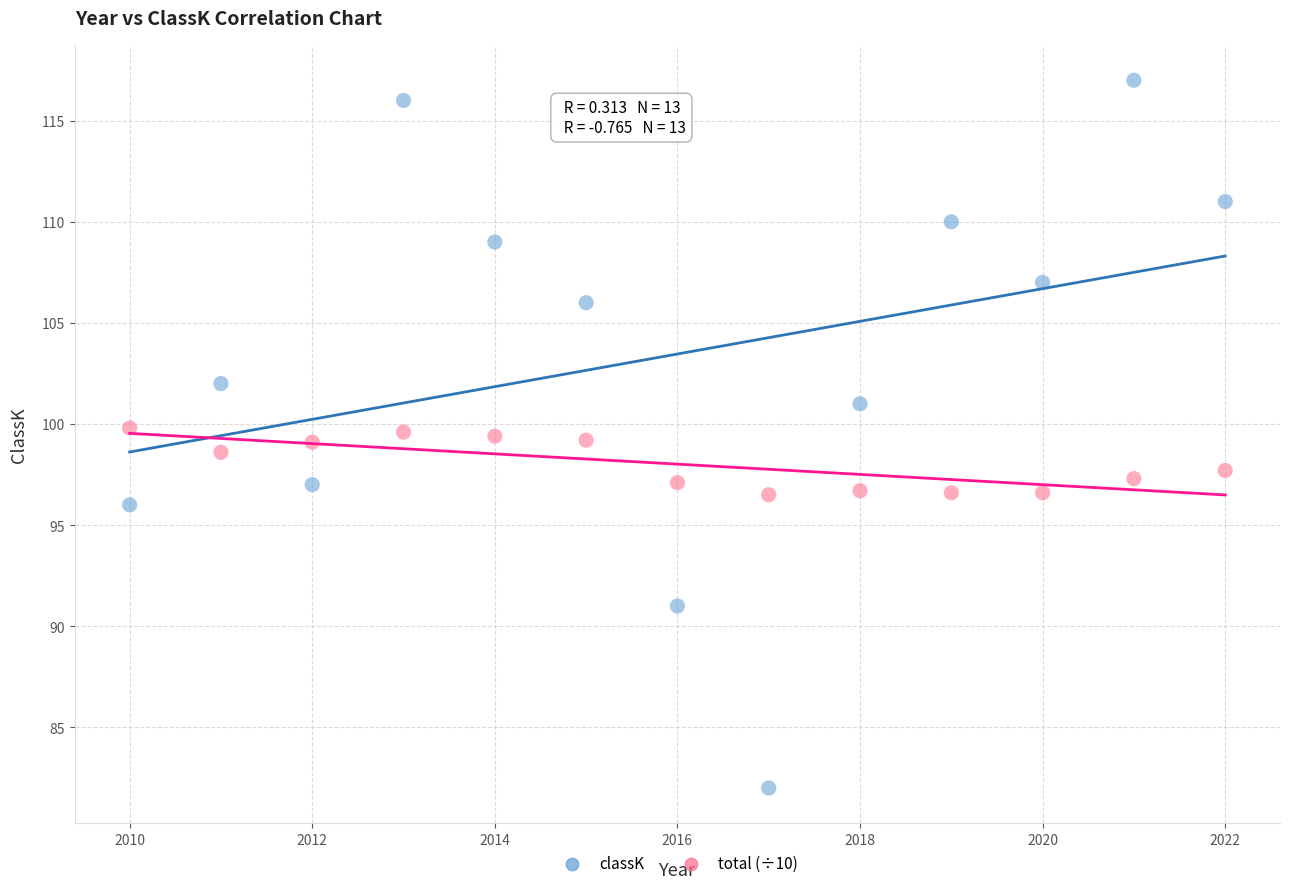

Which series contains the highest Y value?

classK